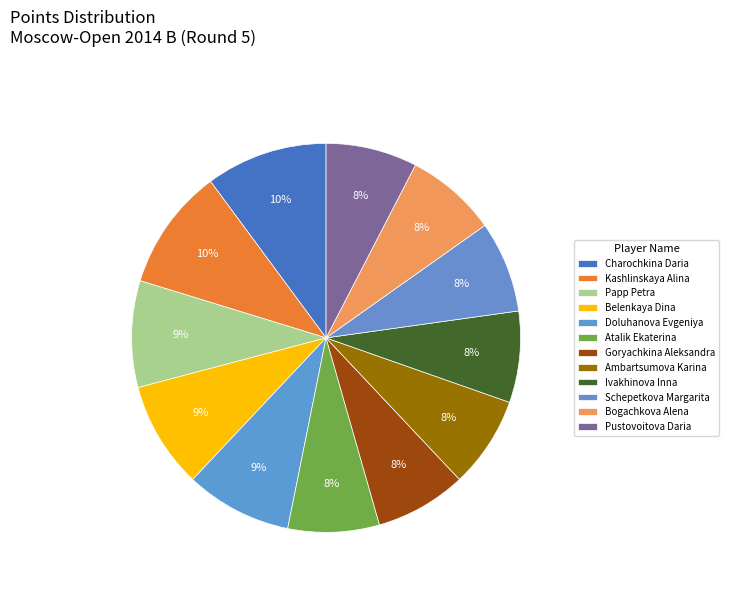

To the nearest percent, what is the difference between the Goryachkina Aleksandra and Doluhanova Evgeniya slice percentages?

1%